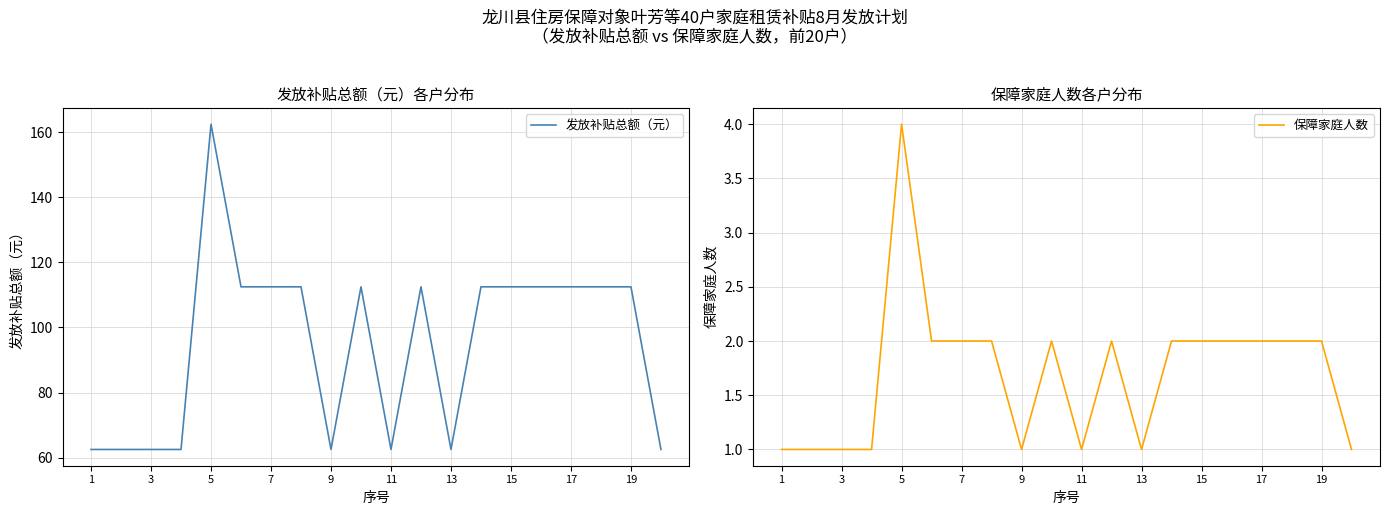

True or false: 发放补贴总额（元） and 保障家庭人数 cross at least once.

False